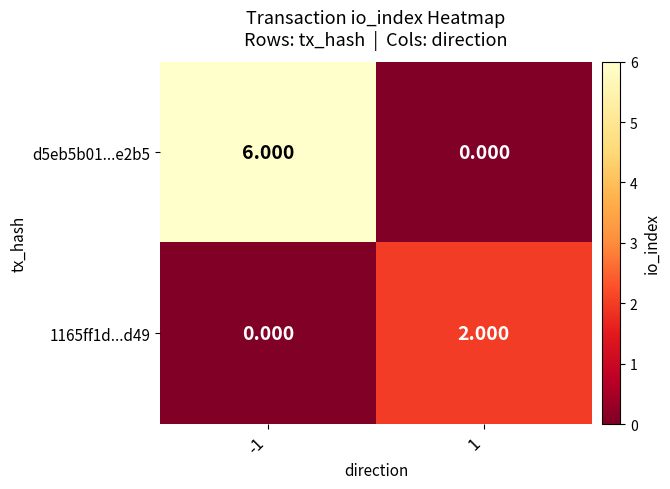

Reading right to left, transcribe all the data shown in this chart.

d5eb5b01...e2b5: 1=0	-1=6
1165ff1d...d49: 1=2	-1=0